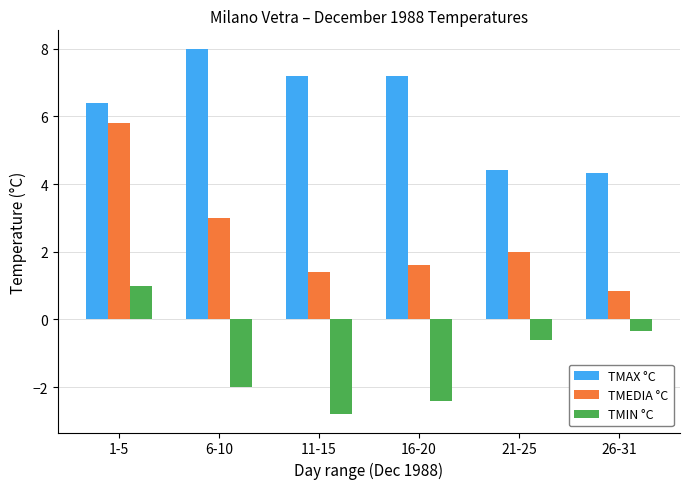

How many bars are there in total?

18